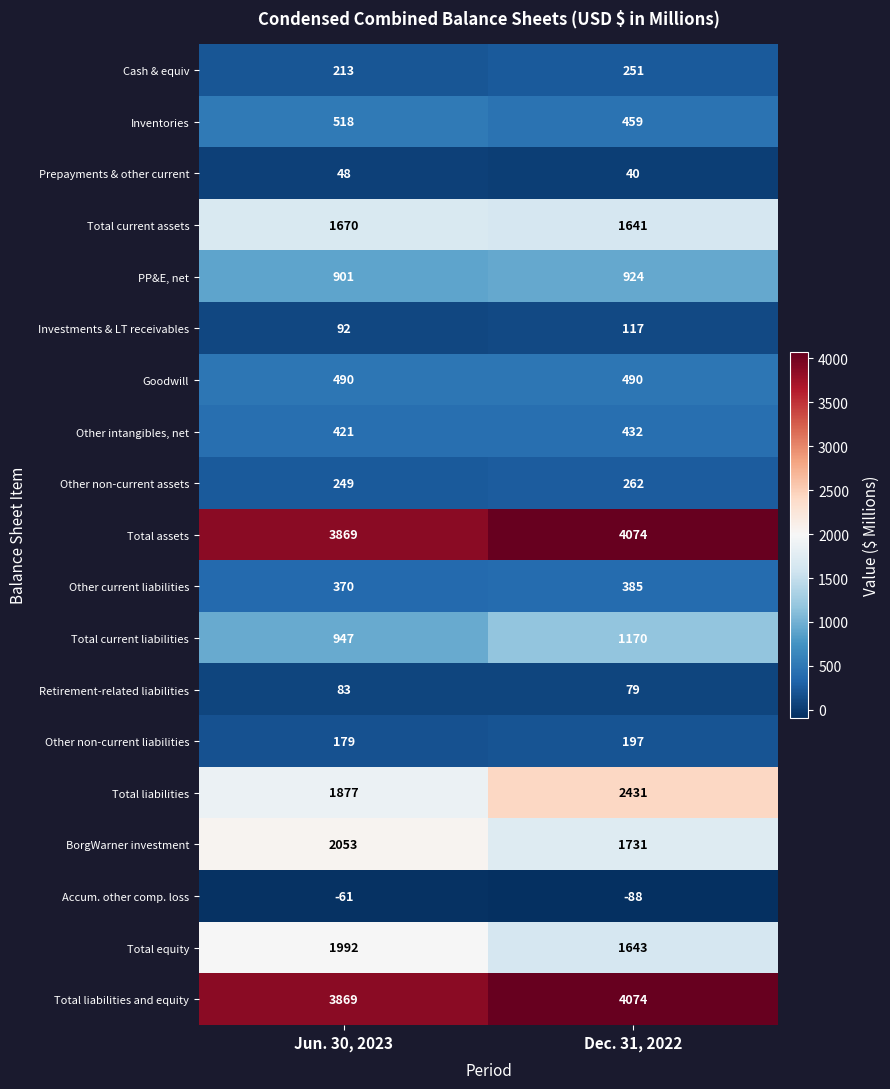

What is the total value across all series at Jun. 30, 2023?

19780